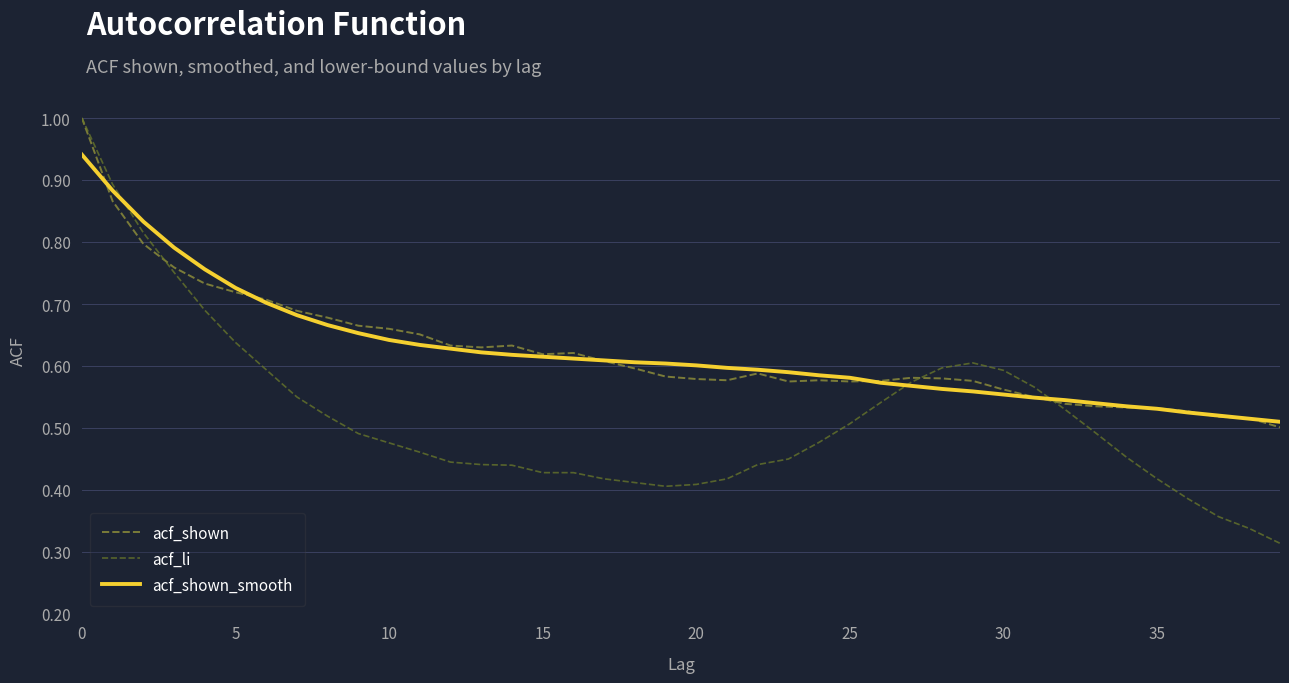

Which series has the largest total across all categories?

acf_shown_smooth